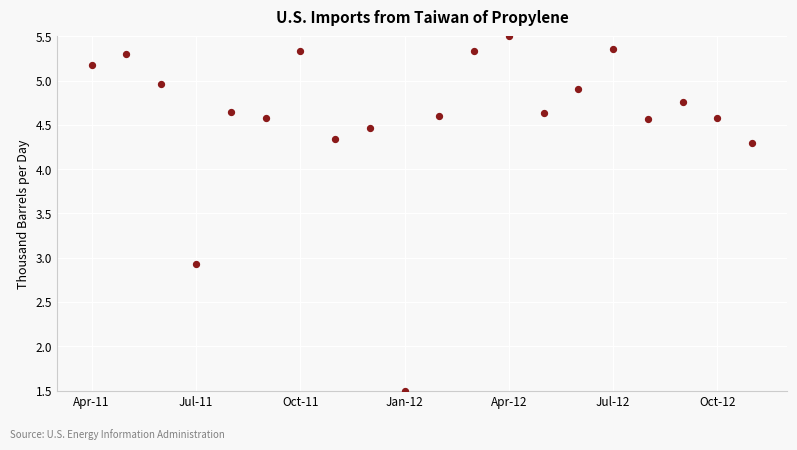

What is the range of Y values (max minus min)?

4.0